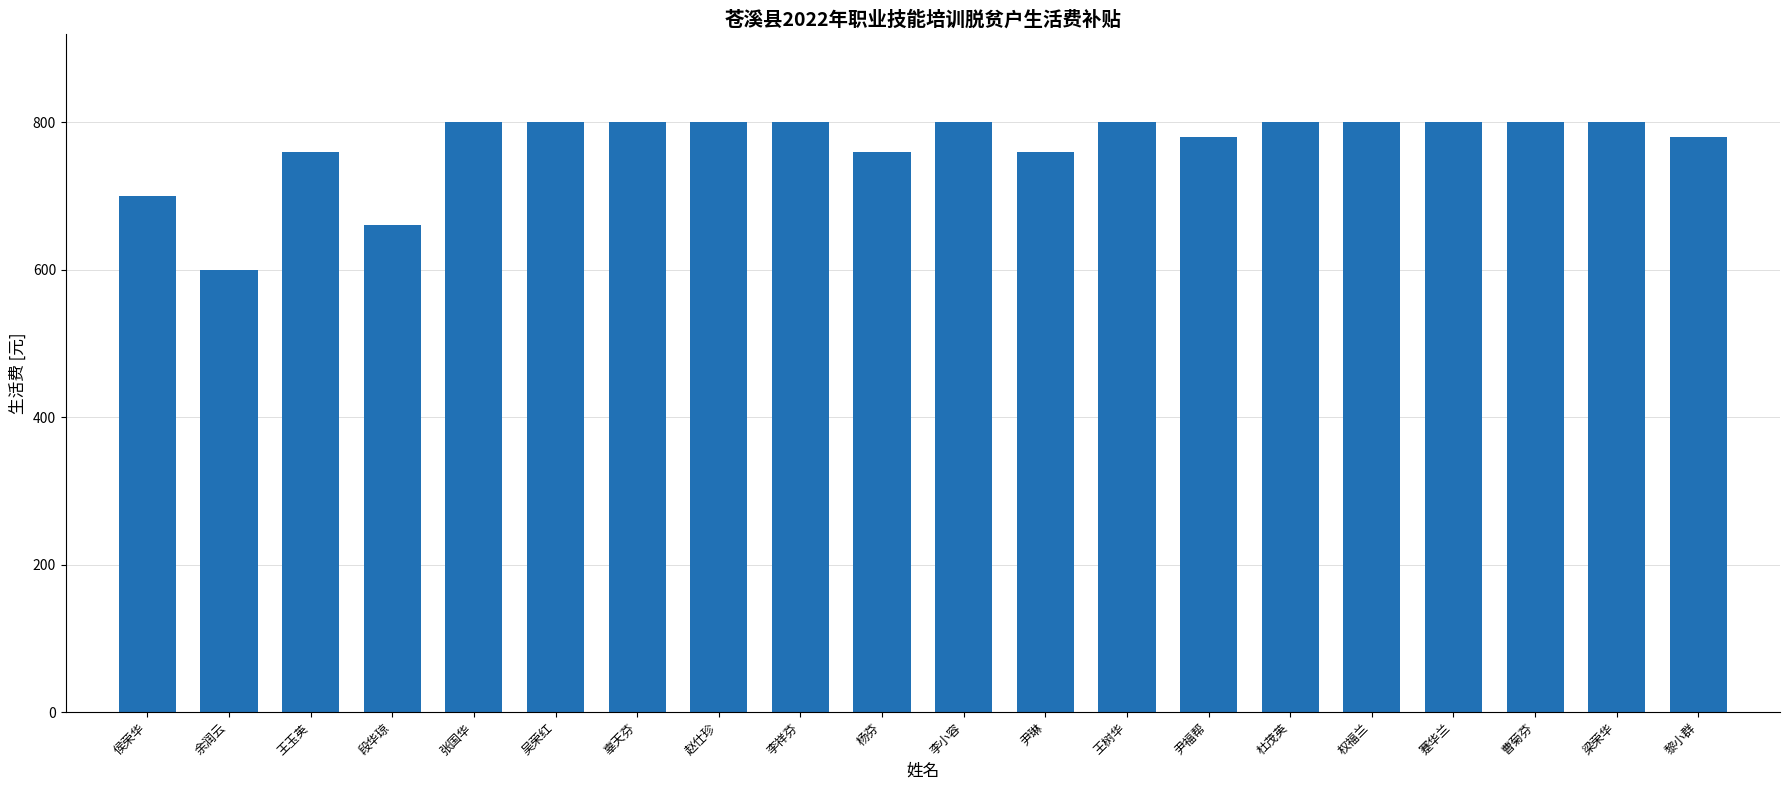

The chart shows a value of 1271 at 张国华. True or false?

False